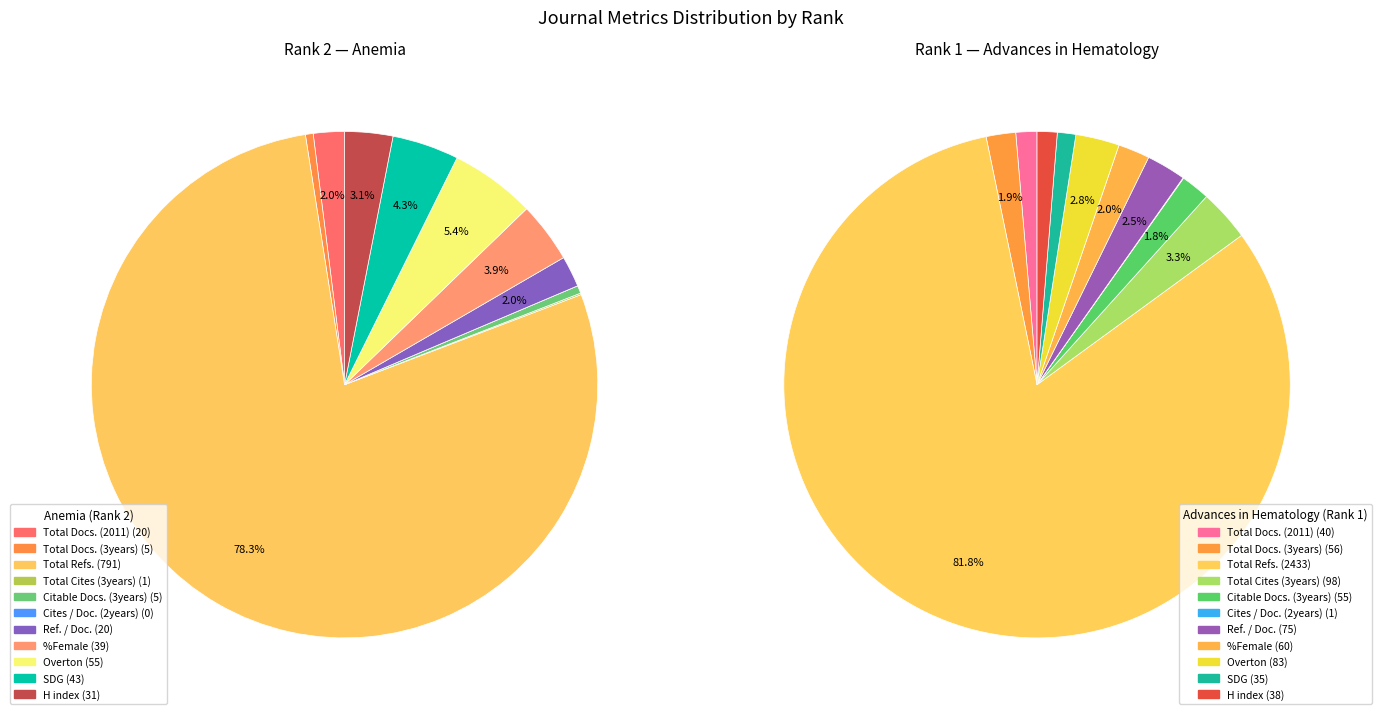

Is there any slice that represents more than half of the pie?

Yes